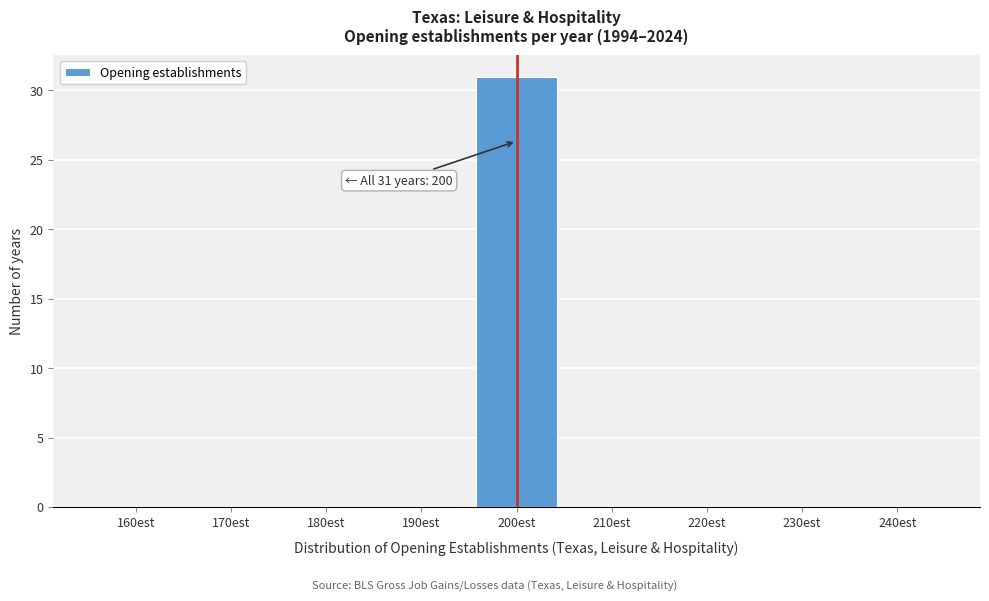

Over which range of the x-axis is the bar tallest?

195 to 205